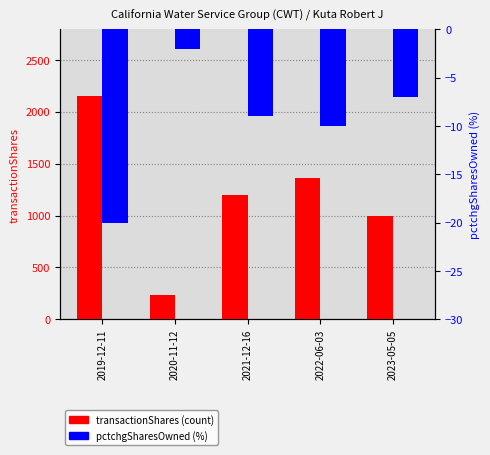

Rank the categories by pctchgSharesOwned value from lowest to highest.

2019-12-11, 2022-06-03, 2021-12-16, 2023-05-05, 2020-11-12